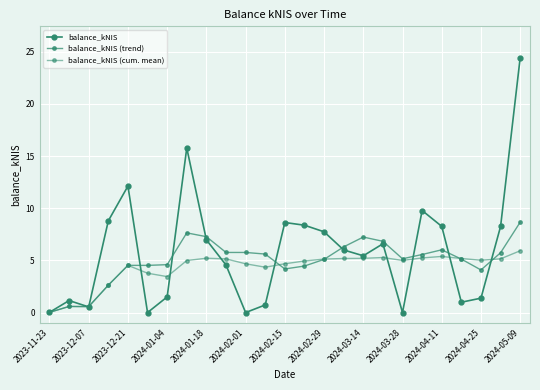

List the series in order of their overall mean, lowest first.

balance_kNIS (cum. mean), balance_kNIS (trend), balance_kNIS